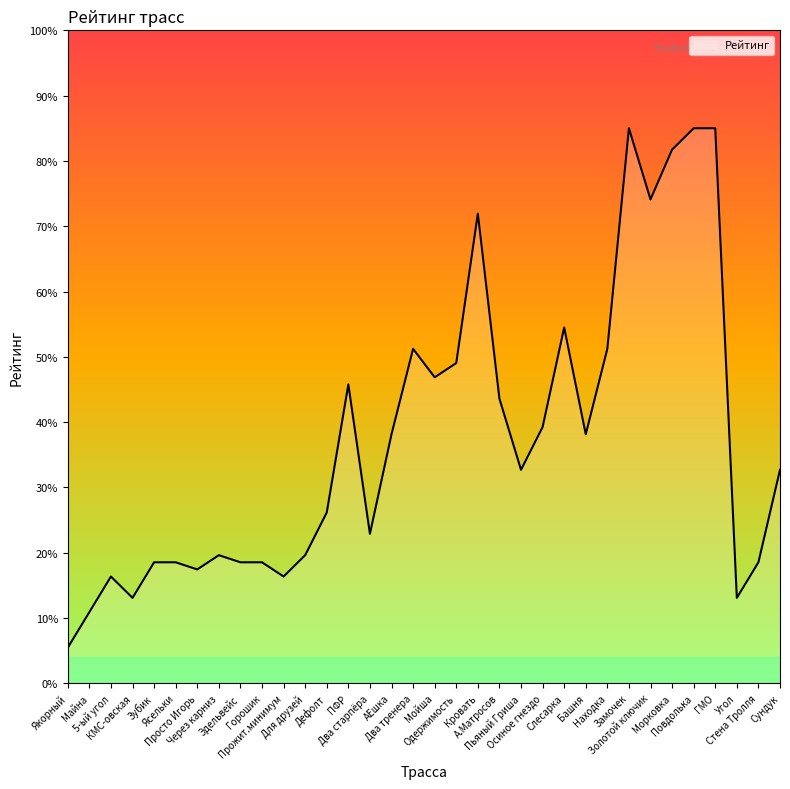

What is the sum of the values at Майна and Кровать?

82.8